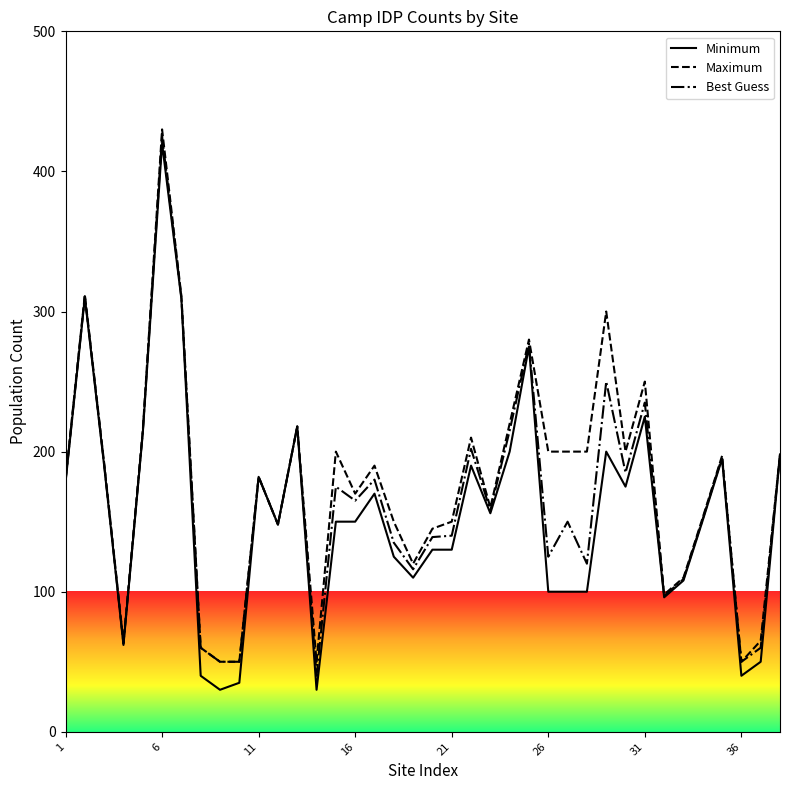

Which series has the largest range (max minus min)?

Minimum